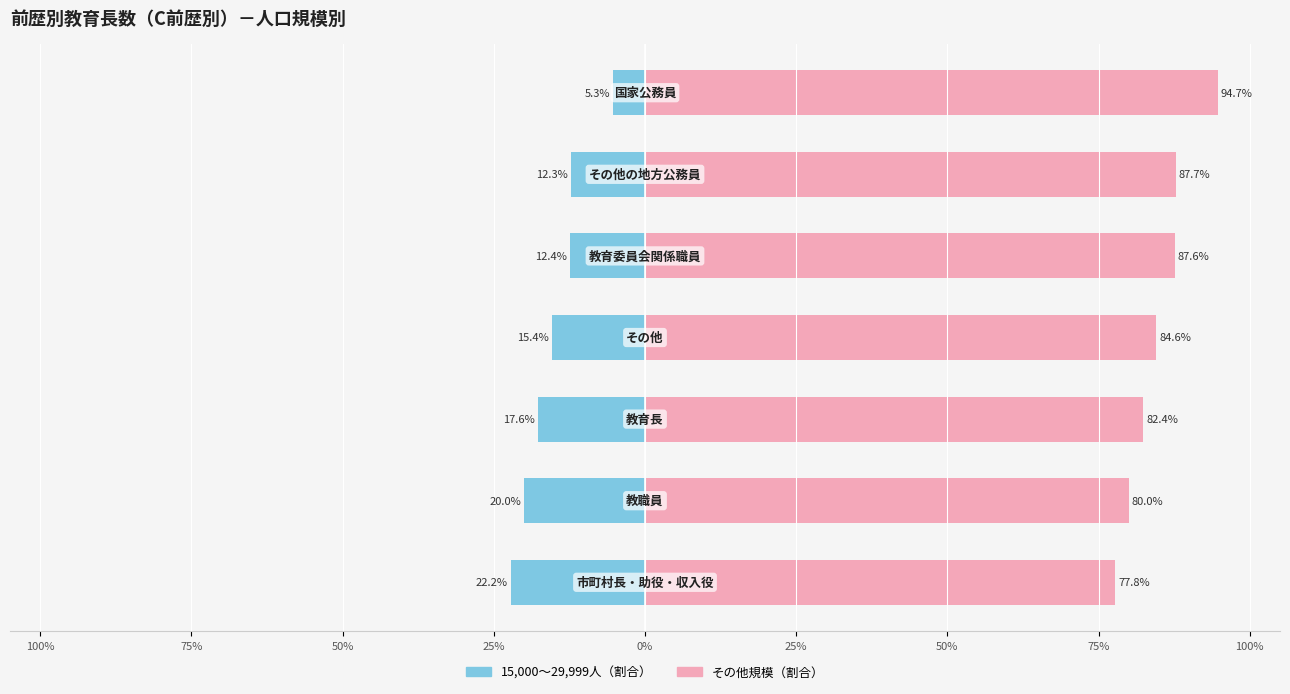

What is the difference between the highest and lowest values at 100%?

100.0